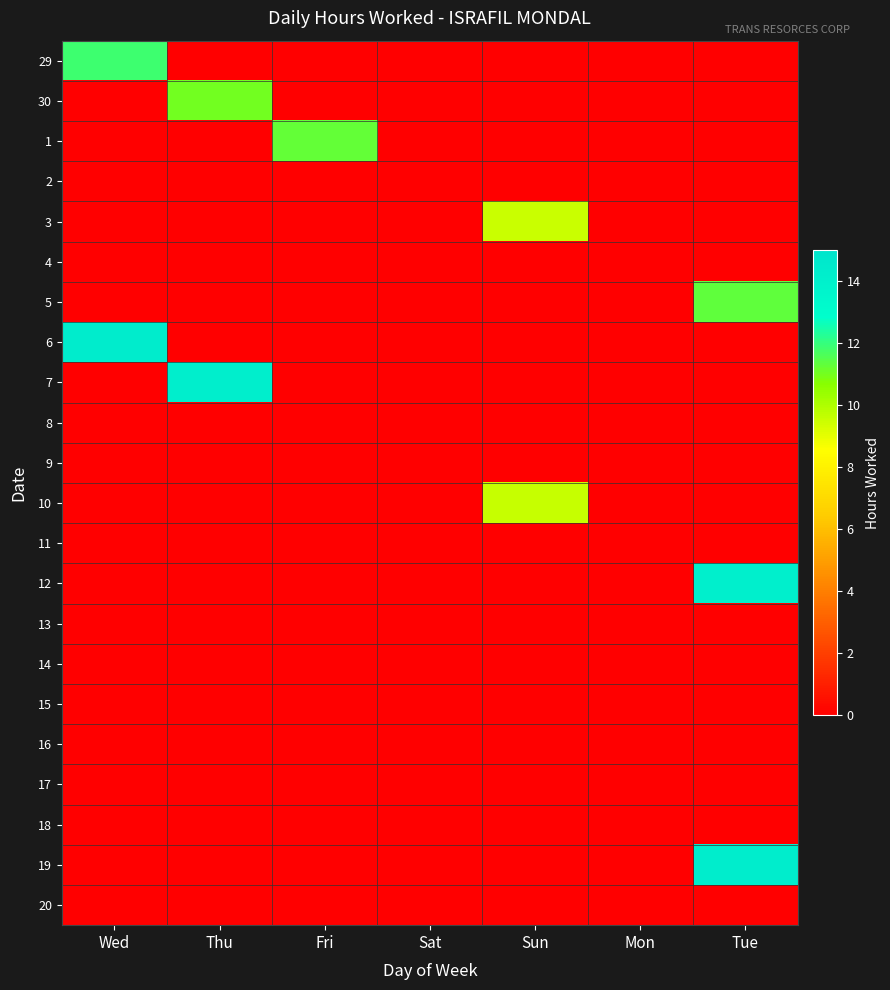

Reading left to right, extract all data points from this chart.

29: Wed=11.9	Thu=0.0	Fri=0.0	Sat=0.0	Sun=0.0	Mon=0.0	Tue=0.0
30: Wed=0.0	Thu=11.0	Fri=0.0	Sat=0.0	Sun=0.0	Mon=0.0	Tue=0.0
1: Wed=0.0	Thu=0.0	Fri=11.2	Sat=0.0	Sun=0.0	Mon=0.0	Tue=0.0
2: Wed=0.0	Thu=0.0	Fri=0.0	Sat=0.0	Sun=0.0	Mon=0.0	Tue=0.0
3: Wed=0.0	Thu=0.0	Fri=0.0	Sat=0.0	Sun=9.5	Mon=0.0	Tue=0.0
4: Wed=0.0	Thu=0.0	Fri=0.0	Sat=0.0	Sun=0.0	Mon=0.0	Tue=0.0
5: Wed=0.0	Thu=0.0	Fri=0.0	Sat=0.0	Sun=0.0	Mon=0.0	Tue=11.3
6: Wed=14.3	Thu=0.0	Fri=0.0	Sat=0.0	Sun=0.0	Mon=0.0	Tue=0.0
7: Wed=0.0	Thu=14.1	Fri=0.0	Sat=0.0	Sun=0.0	Mon=0.0	Tue=0.0
8: Wed=0.0	Thu=0.0	Fri=0.0	Sat=0.0	Sun=0.0	Mon=0.0	Tue=0.0
9: Wed=0.0	Thu=0.0	Fri=0.0	Sat=0.0	Sun=0.0	Mon=0.0	Tue=0.0
10: Wed=0.0	Thu=0.0	Fri=0.0	Sat=0.0	Sun=9.6	Mon=0.0	Tue=0.0
11: Wed=0.0	Thu=0.0	Fri=0.0	Sat=0.0	Sun=0.0	Mon=0.0	Tue=0.0
12: Wed=0.0	Thu=0.0	Fri=0.0	Sat=0.0	Sun=0.0	Mon=0.0	Tue=14.1
13: Wed=0.0	Thu=0.0	Fri=0.0	Sat=0.0	Sun=0.0	Mon=0.0	Tue=0.0
14: Wed=0.0	Thu=0.0	Fri=0.0	Sat=0.0	Sun=0.0	Mon=0.0	Tue=0.0
15: Wed=0.0	Thu=0.0	Fri=0.0	Sat=0.0	Sun=0.0	Mon=0.0	Tue=0.0
16: Wed=0.0	Thu=0.0	Fri=0.0	Sat=0.0	Sun=0.0	Mon=0.0	Tue=0.0
17: Wed=0.0	Thu=0.0	Fri=0.0	Sat=0.0	Sun=0.0	Mon=0.0	Tue=0.0
18: Wed=0.0	Thu=0.0	Fri=0.0	Sat=0.0	Sun=0.0	Mon=0.0	Tue=0.0
19: Wed=0.0	Thu=0.0	Fri=0.0	Sat=0.0	Sun=0.0	Mon=0.0	Tue=14.3
20: Wed=0.0	Thu=0.0	Fri=0.0	Sat=0.0	Sun=0.0	Mon=0.0	Tue=0.0